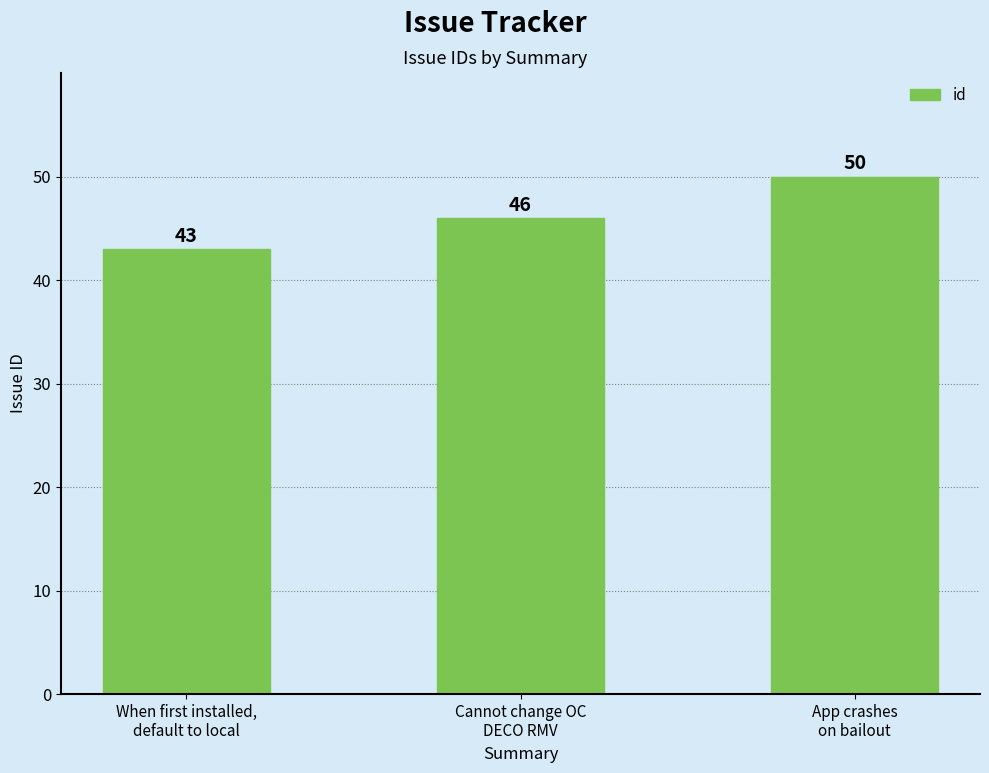

What position from the left is App crashes
on bailout?

3